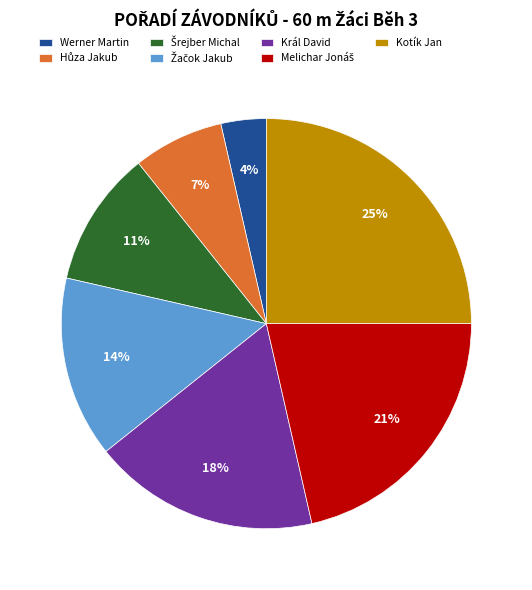

Is it true that Kotík Jan is 25% of the pie?

True